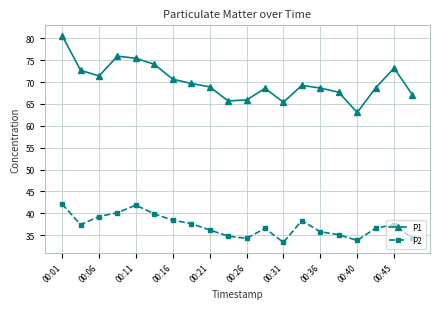

Which series has the largest total across all categories?

P1